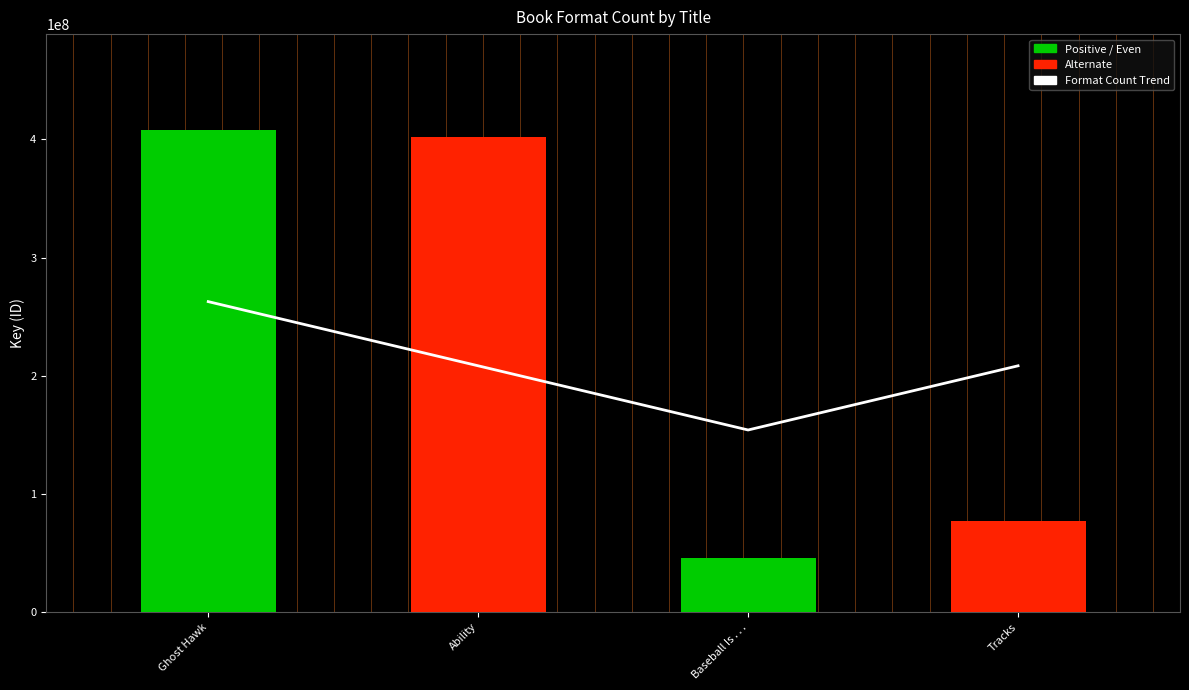

What is the difference between the maximum and minimum values in the Ghost Hawk series?

362118181.0